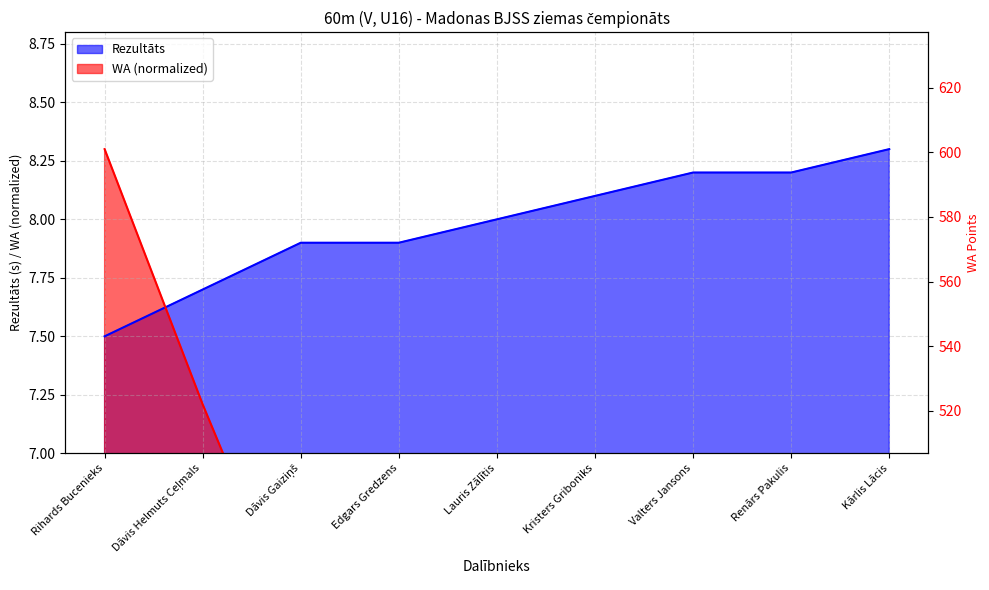

Between Rihards Bucenieks and Dāvis Helmuts Ceļmals, which is larger?

Dāvis Helmuts Ceļmals